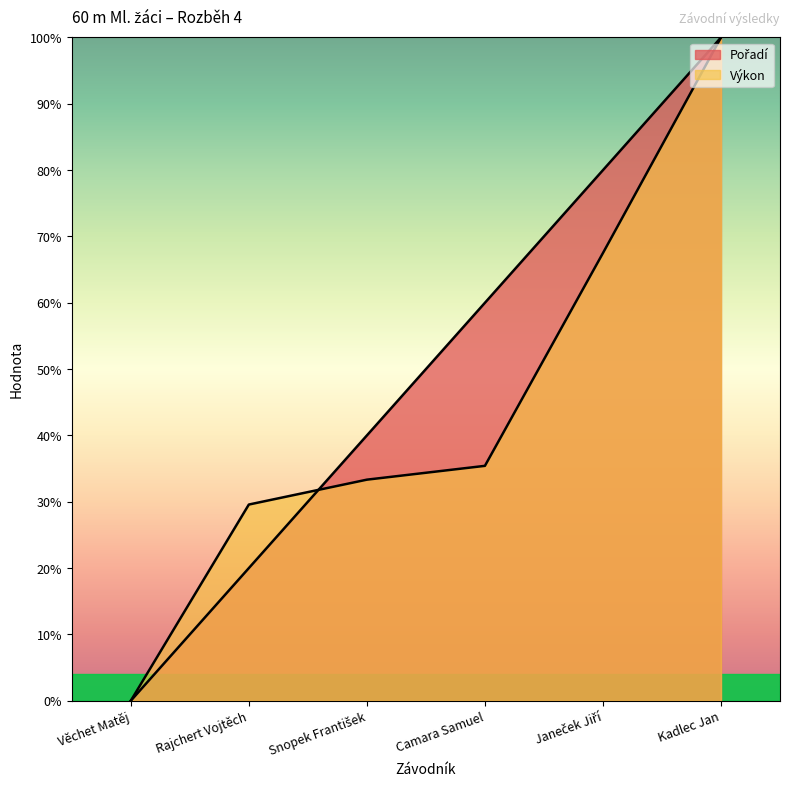

What is the difference between the second highest and second lowest values in the Pořadí series?

0.6